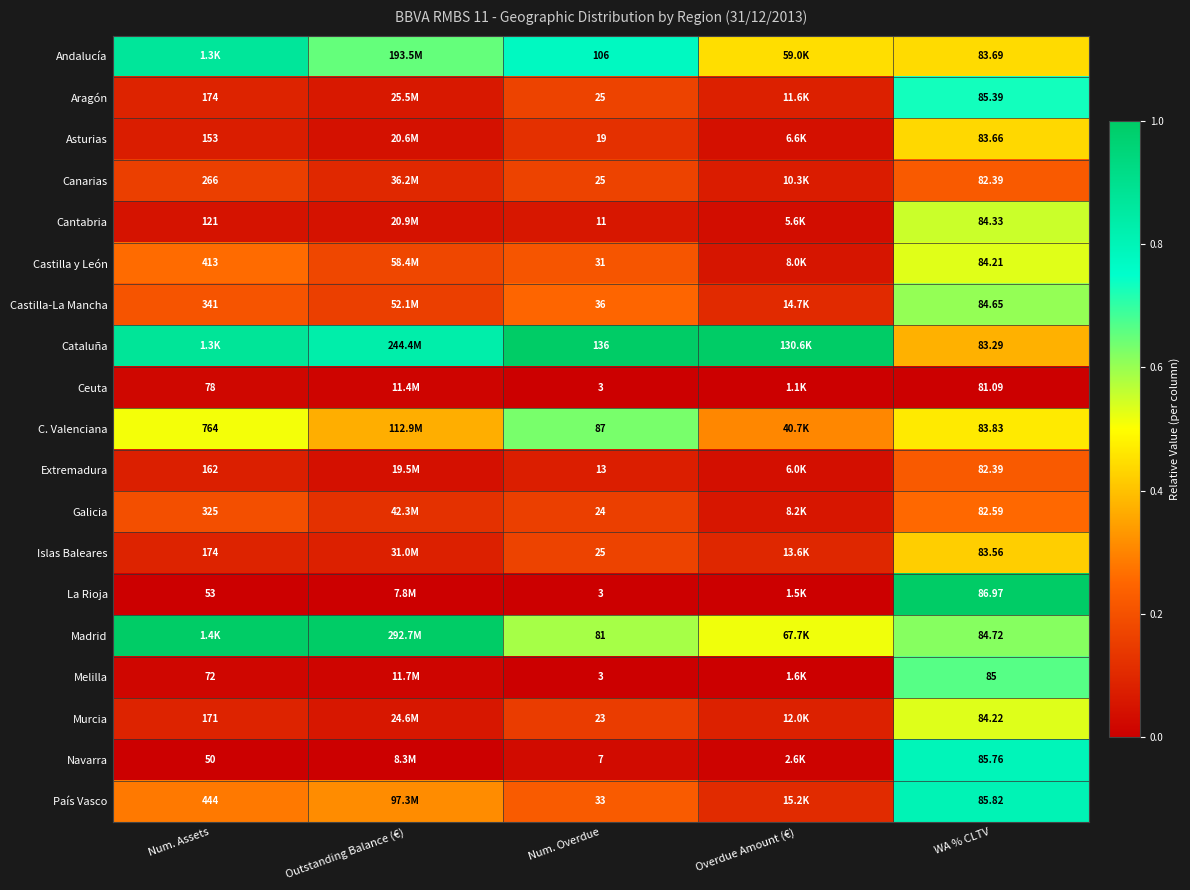

Which series changed the most between Num. Overdue and WA % CLTV?

La Rioja